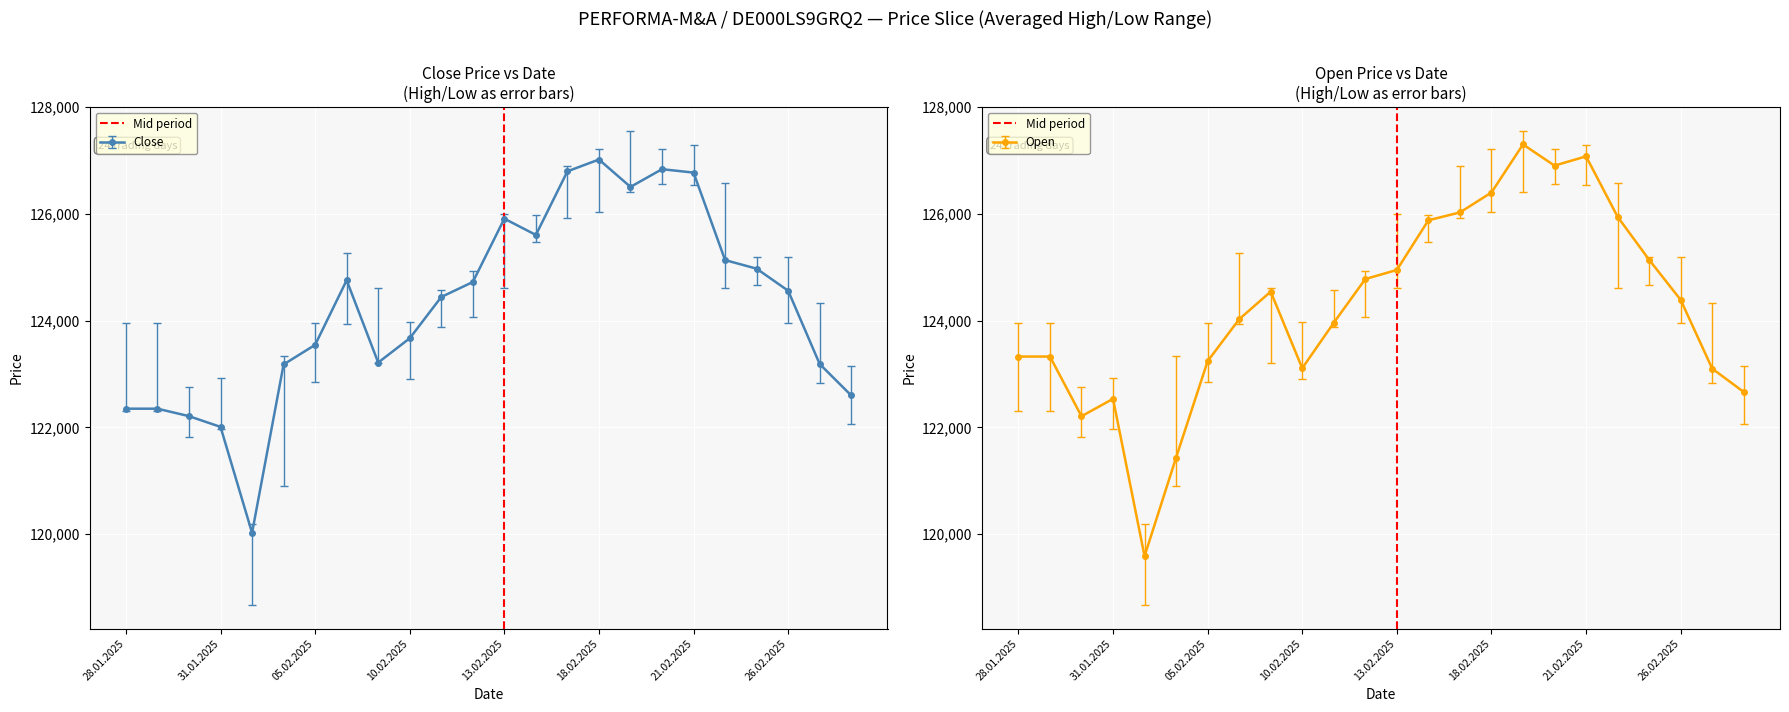

The value of Open at 18.02.2025 is 126400. True or false?

True